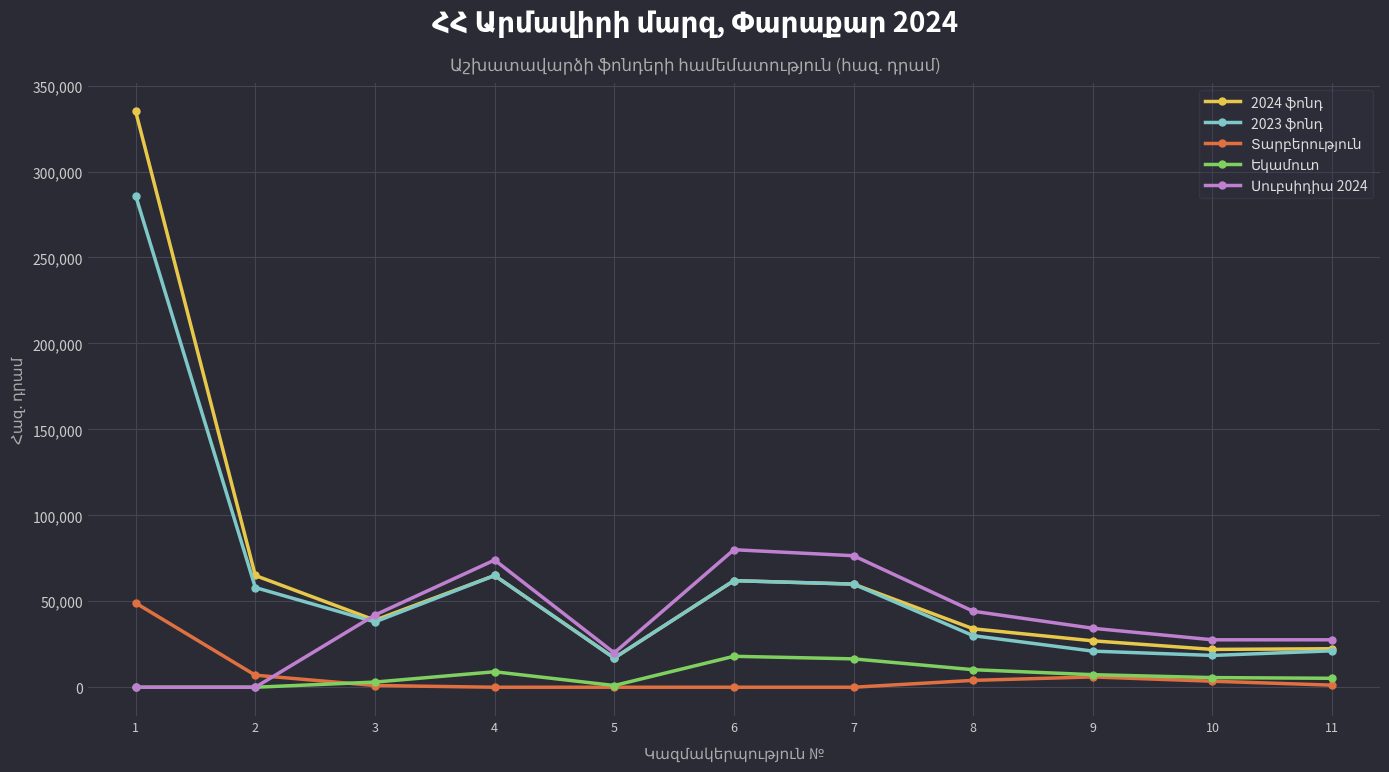

What is the greatest value displayed?

335000